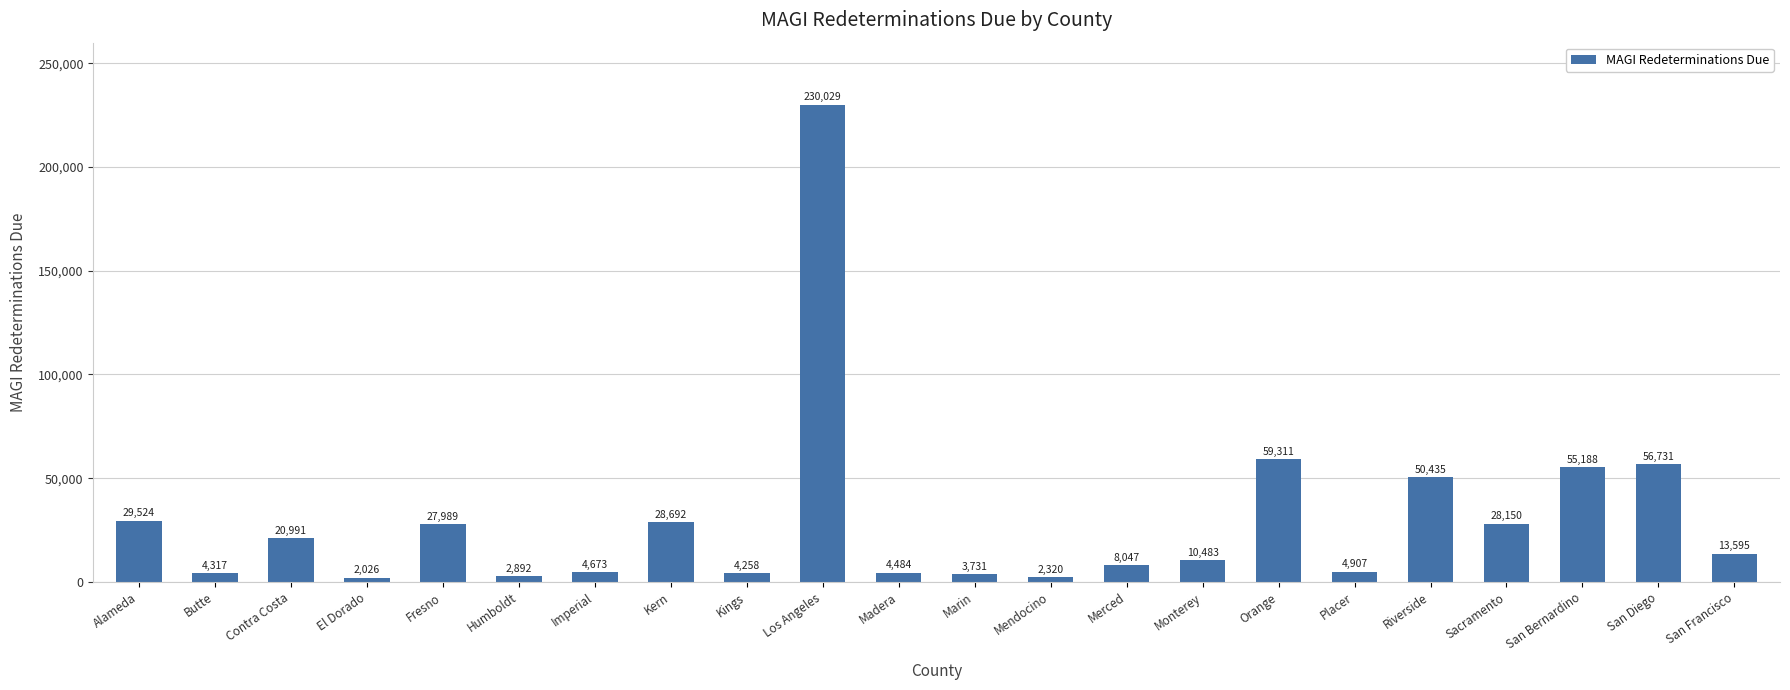

Between Placer and Marin, which is larger?

Placer